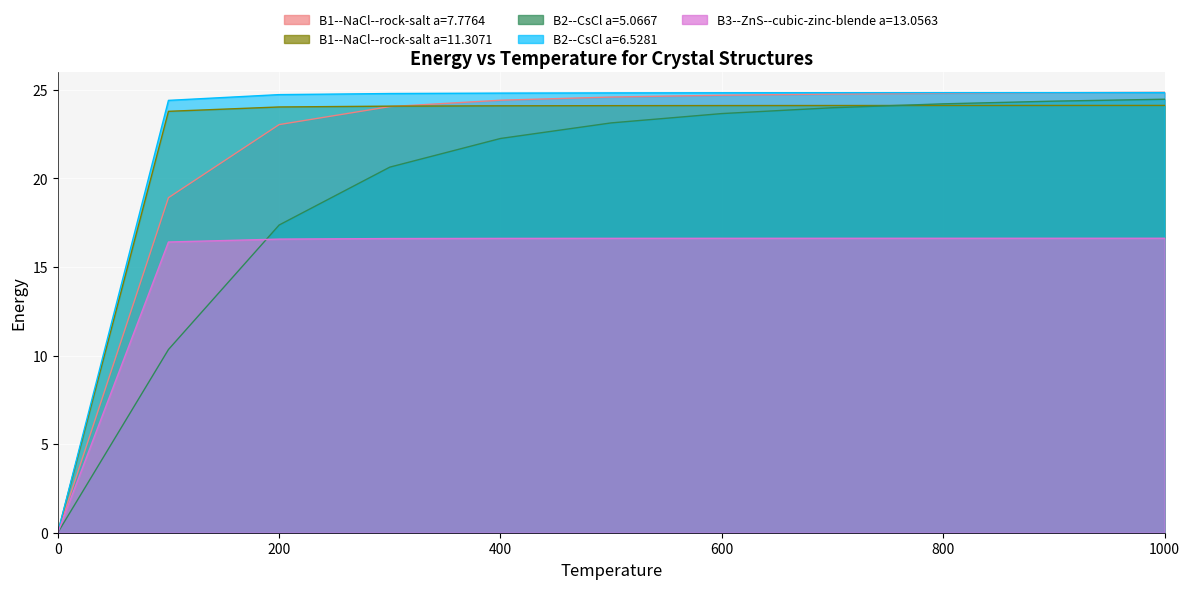

At which label does B1--NaCl--rock-salt a=7.7764 first exceed 24?

300.0